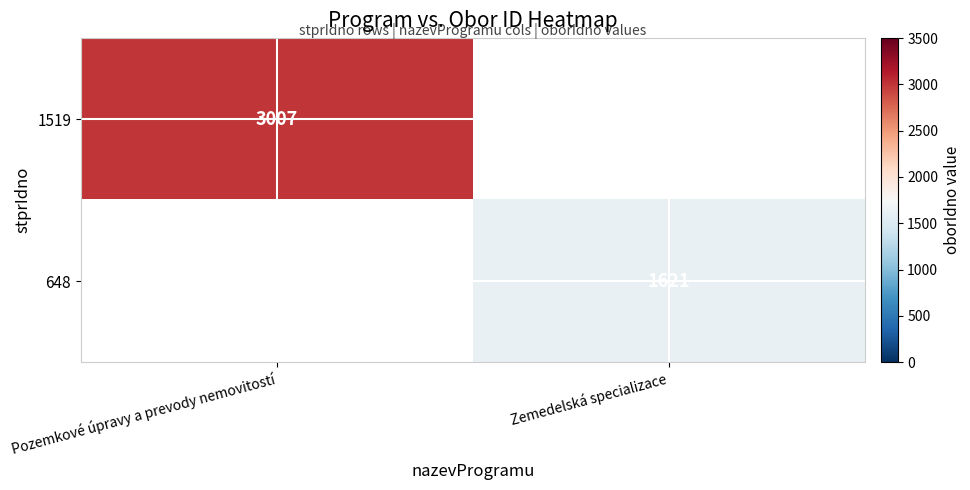

True or false: 1519 has a value of 3007 at Pozemkové úpravy a prevody nemovitostí.

True